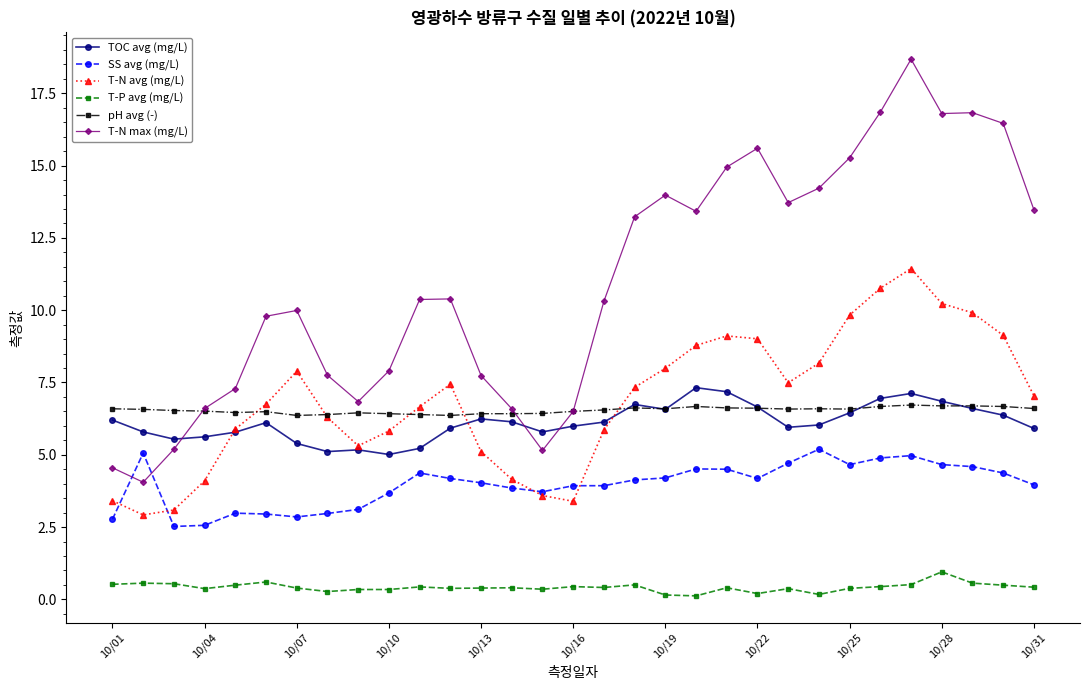

What is the greatest value displayed?

18.7